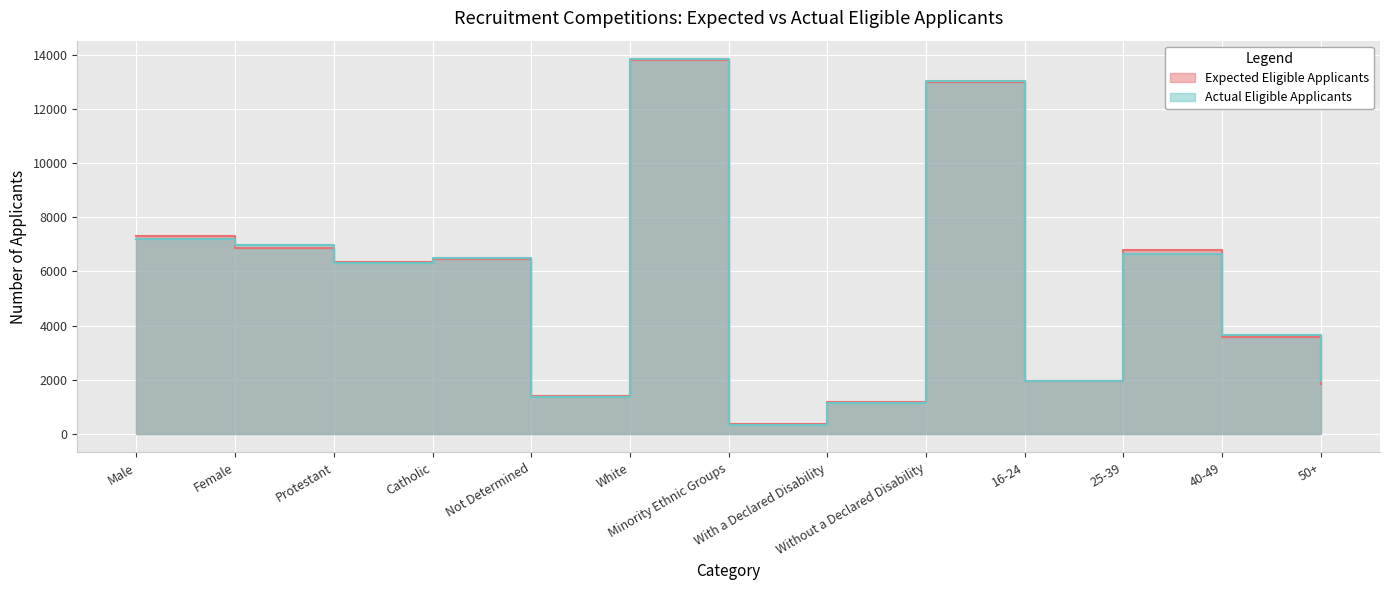

True or false: Actual Eligible Applicants and Expected Eligible Applicants cross at least once.

True